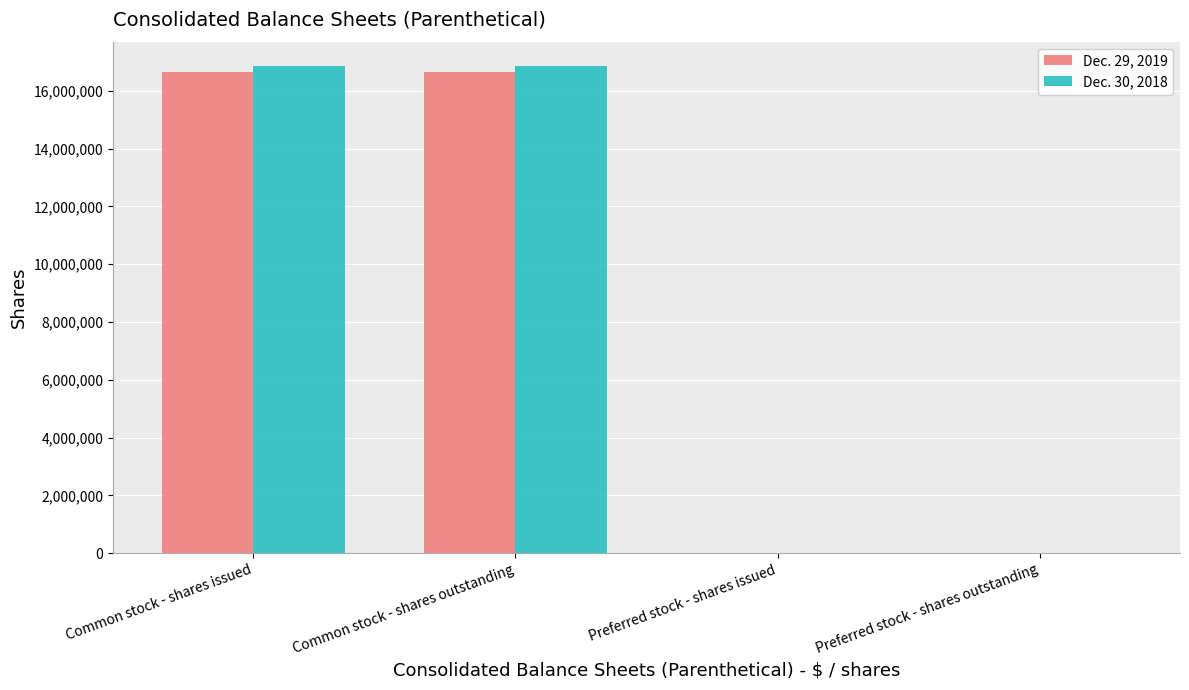

Which series changed the most between Common stock - shares issued and Preferred stock - shares outstanding?

Dec. 30, 2018